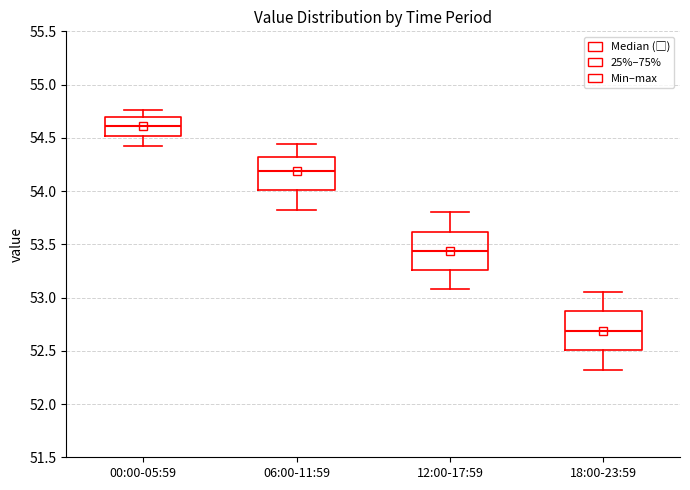

Where does the lower whisker of the box for 18:00-23:59 end on the y-axis? The values are not printed on the chart, so give them approximately, as read against the axis.

52.30